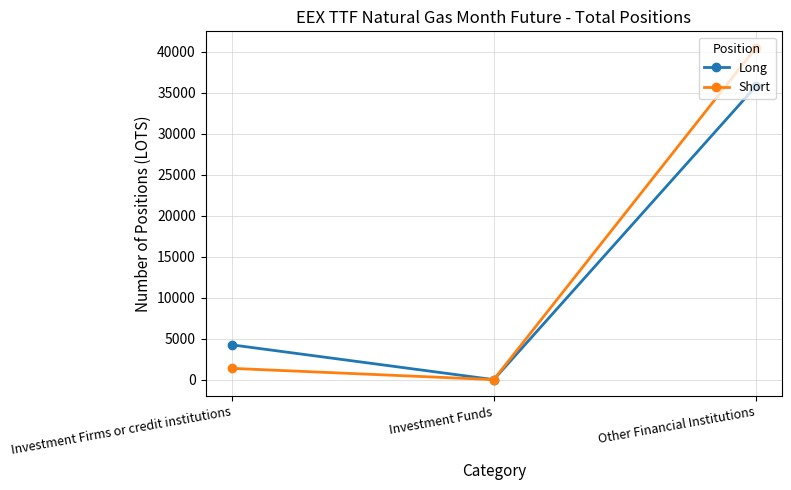

Which series has the largest range (max minus min)?

Short